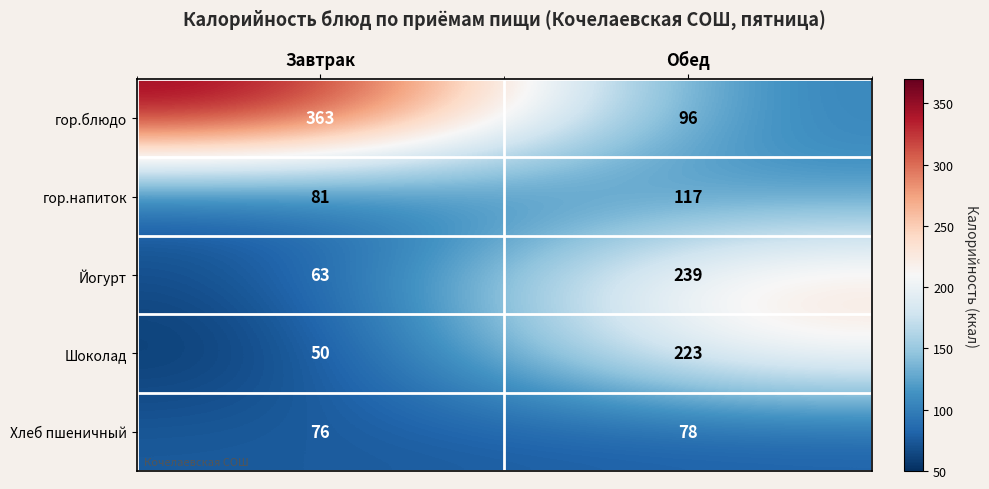

What is the difference between the highest and lowest values at Обед?

161